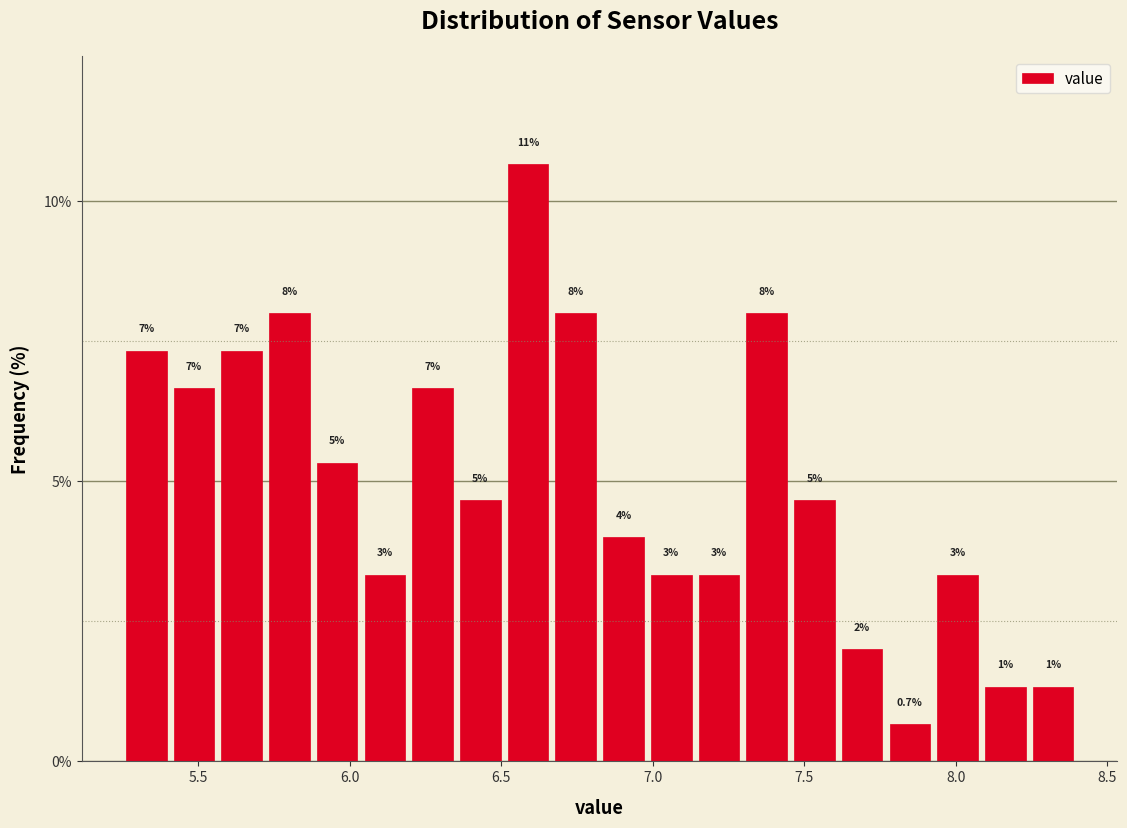

Read against the x-axis, roughly where is the centre of the tallest bar?

6.60